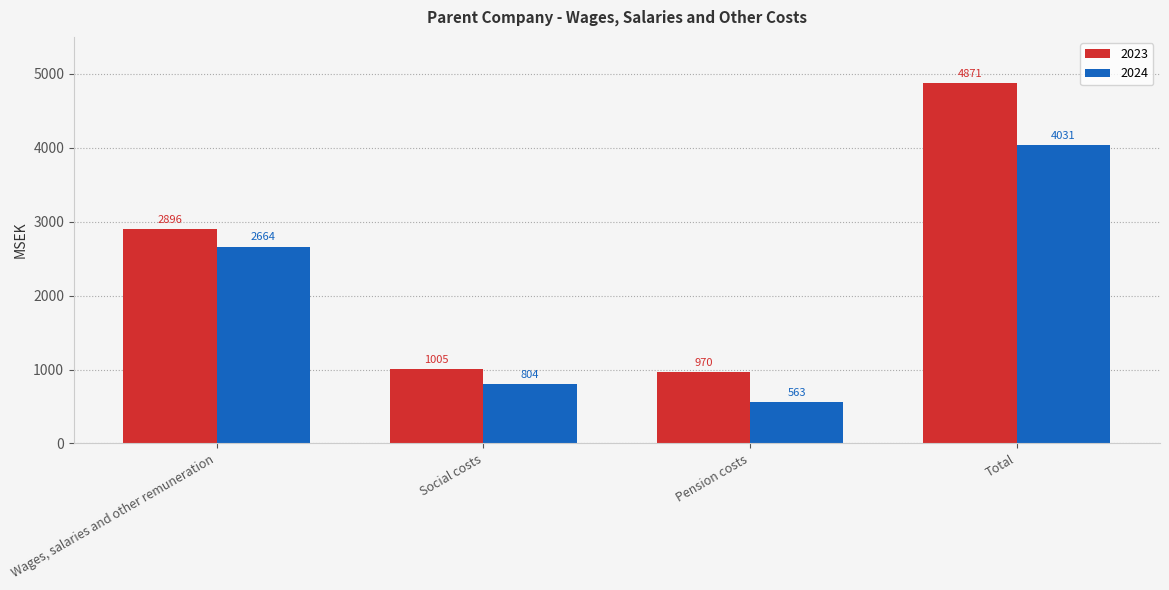

What is the greatest value displayed?

4871